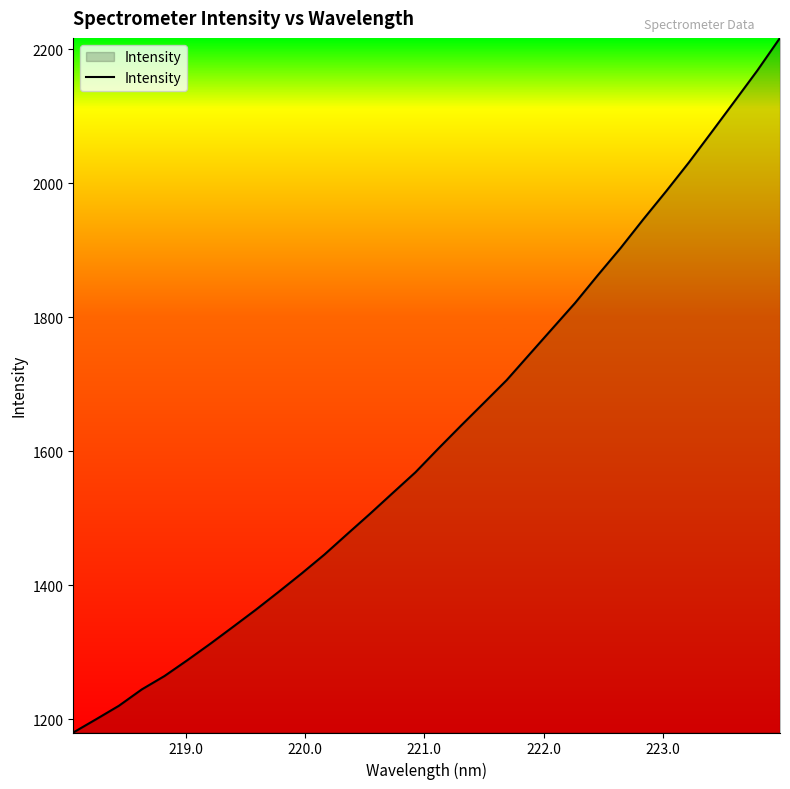

What is the difference between the maximum and minimum values?

1036.5